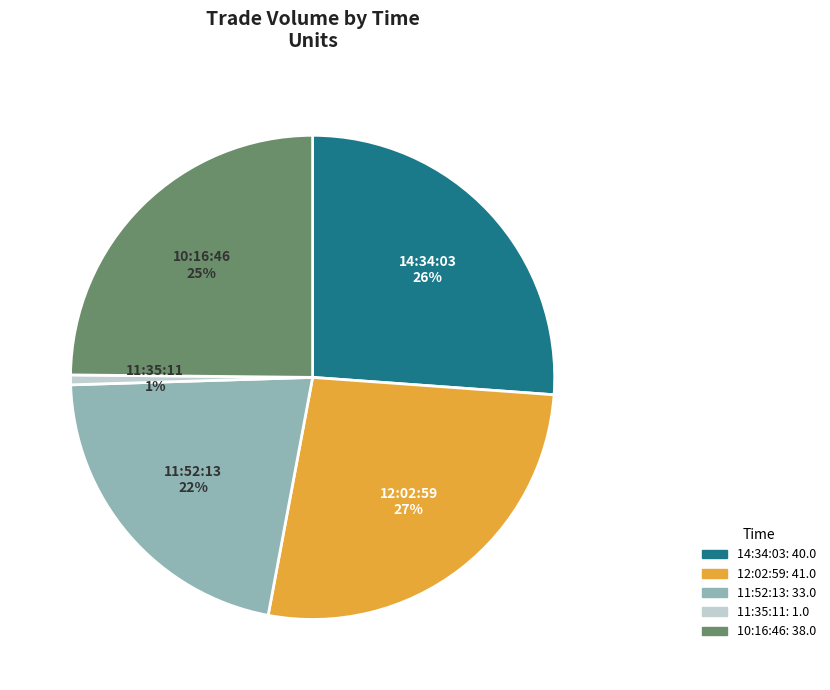

To the nearest percent, what is the difference between the 12:02:59 and 10:16:46 slice percentages?

2%